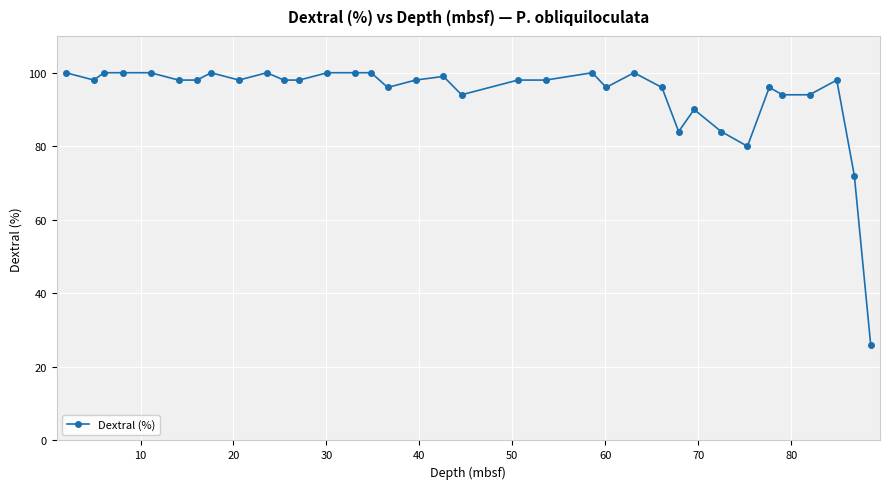

What is the sum of all values?

3281